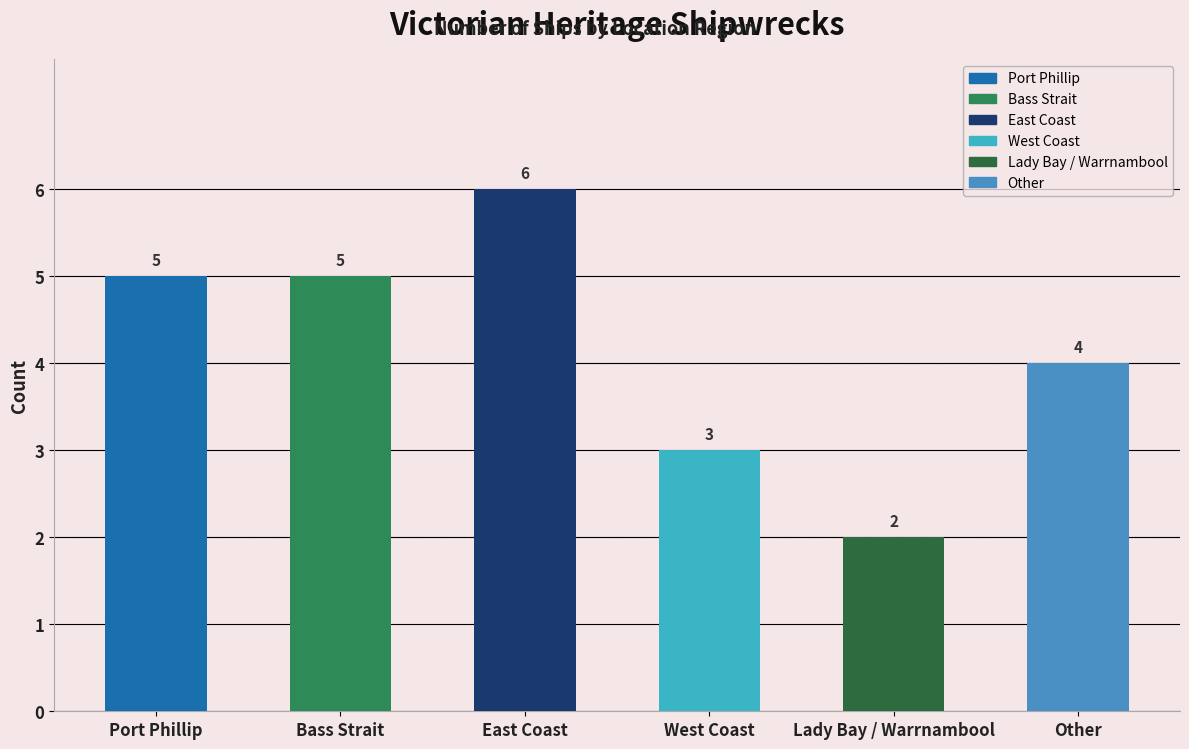

List the labels in order of value, largest first.

East Coast, Port Phillip, Bass Strait, Other, West Coast, Lady Bay / Warrnambool